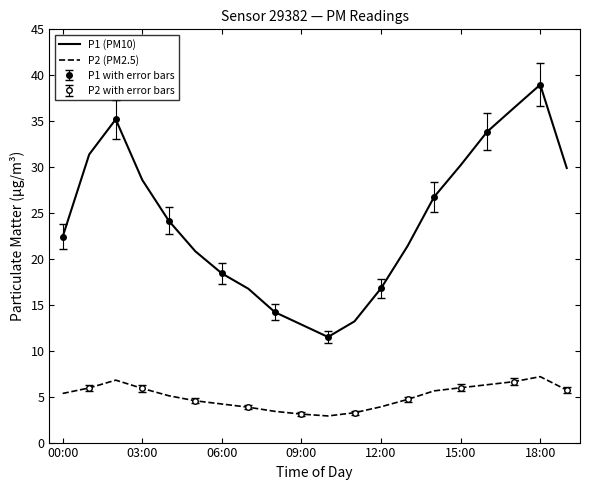

What is the maximum value for P1 (PM10)?

39.0